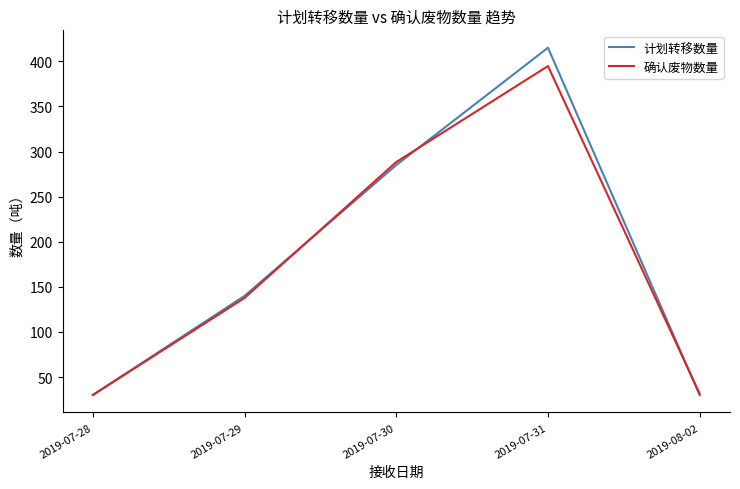

Does the chart have visible grid lines?

No